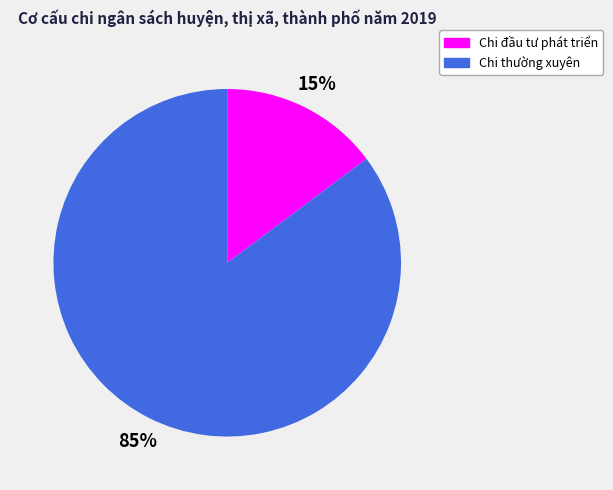

Which slice is the largest?

Chi thường xuyên